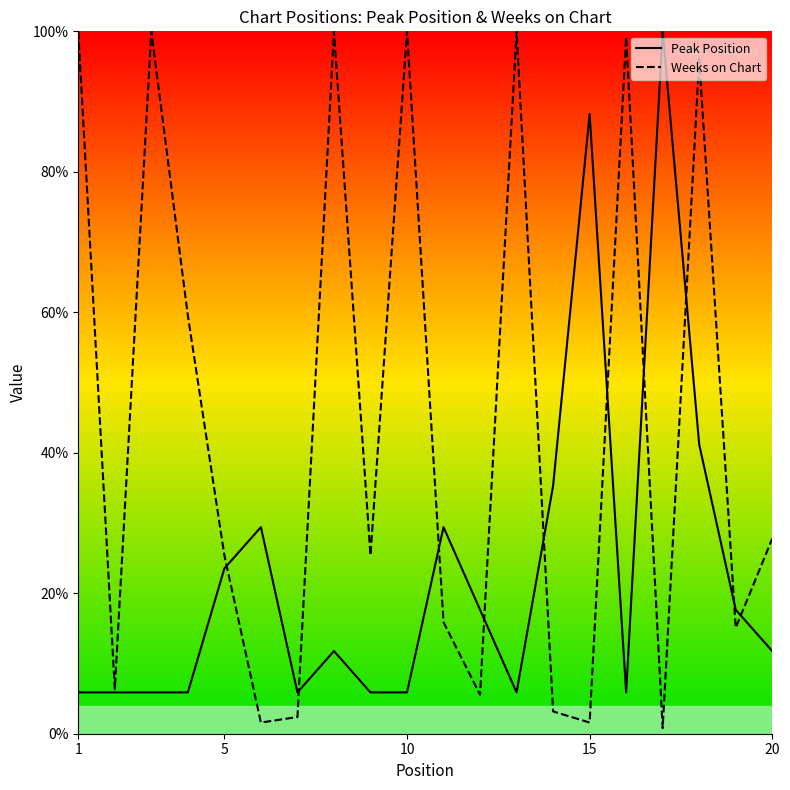

Does the chart display data point markers on the line(s)?

No